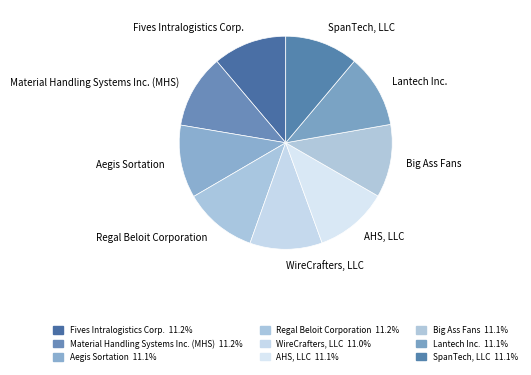

Approximately how many times larger is the value at AHS, LLC compared to WireCrafters, LLC?

1.0